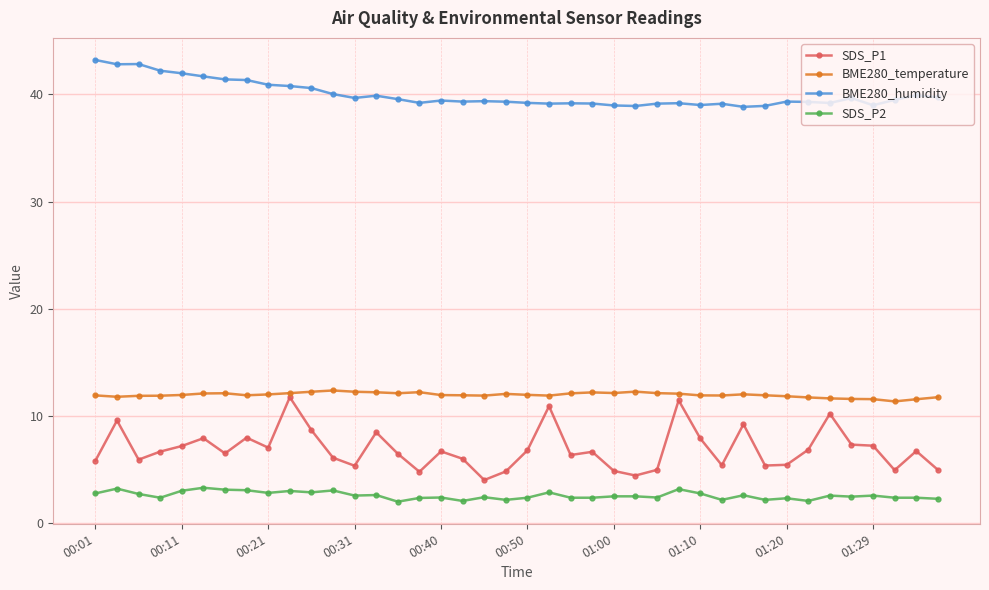

True or false: SDS_P1 has more than 1 points higher than both neighbors.

True